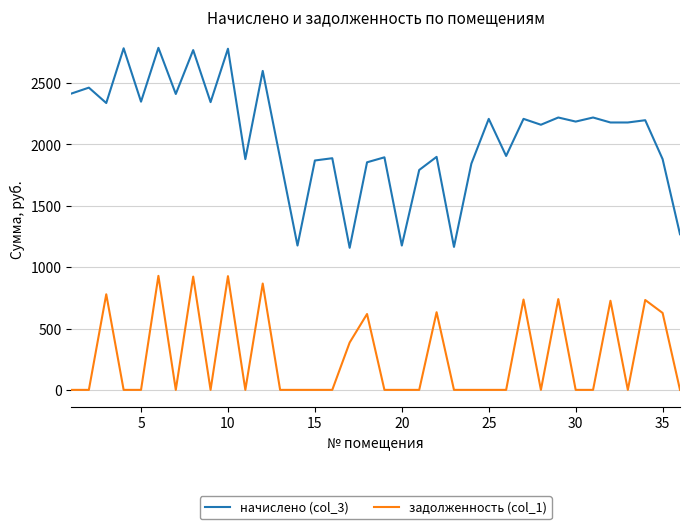

Rank the series by their average value, from lowest to highest.

задолженность (col_1), начислено (col_3)